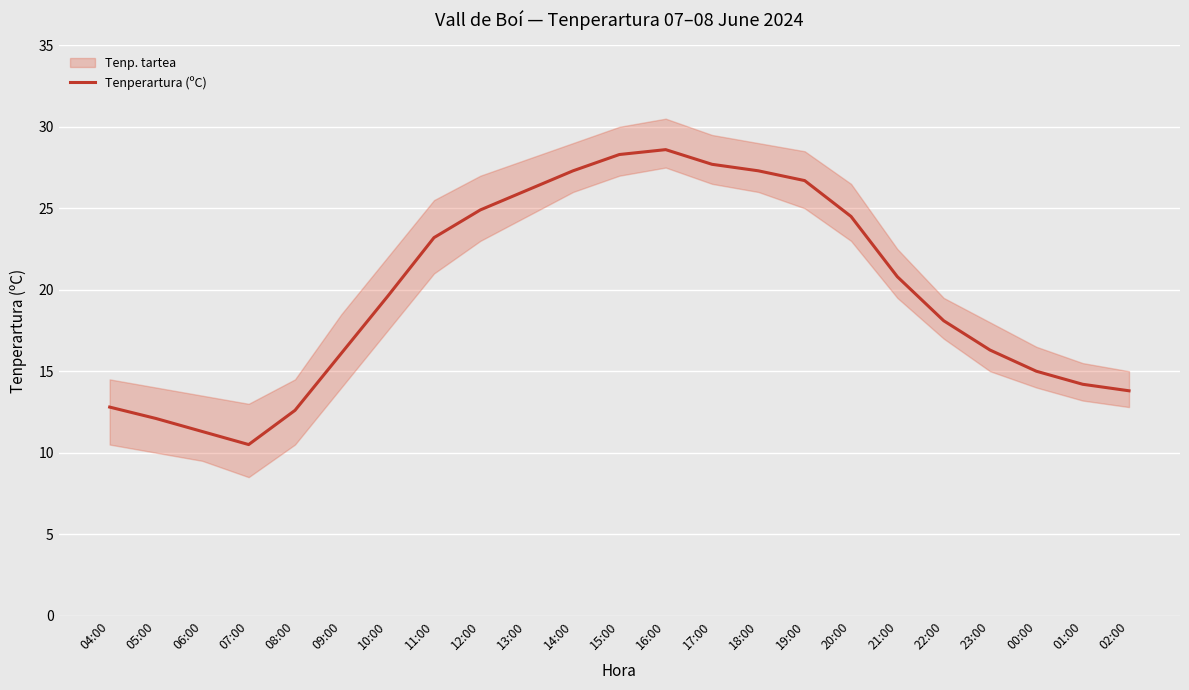

Between 04:00 and 18:00, which is larger?

18:00